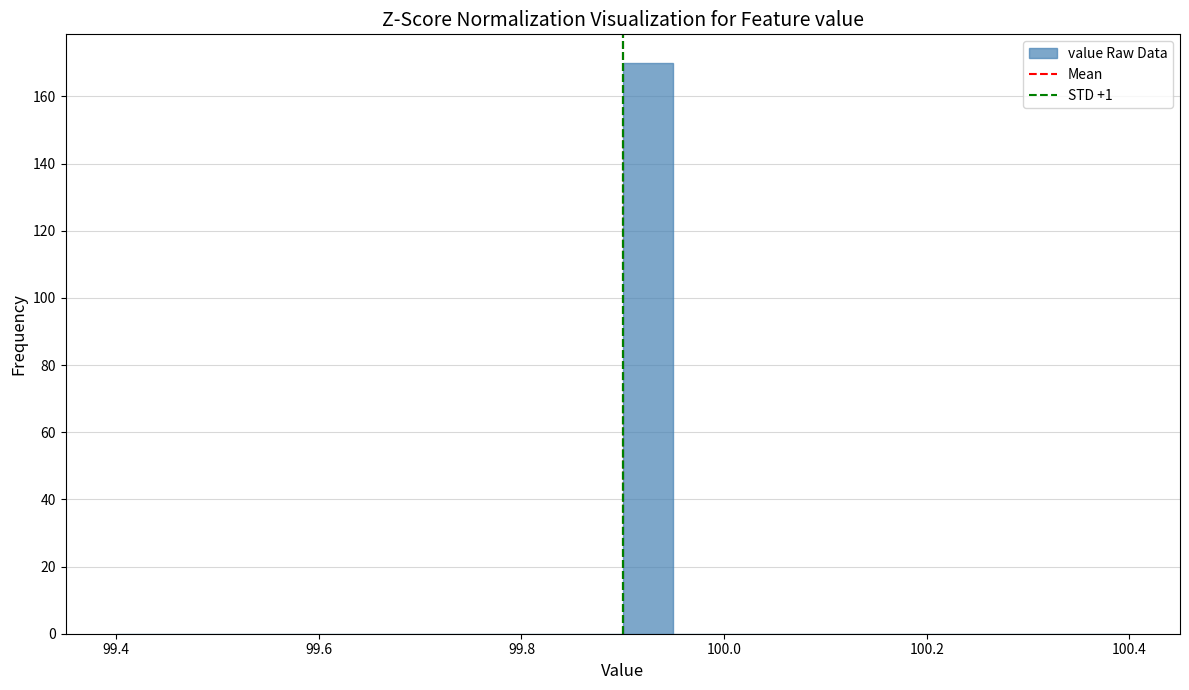

Around what value on the x-axis is the tallest bar? Give the approximate position of its centre, as read against the axis.

99.92